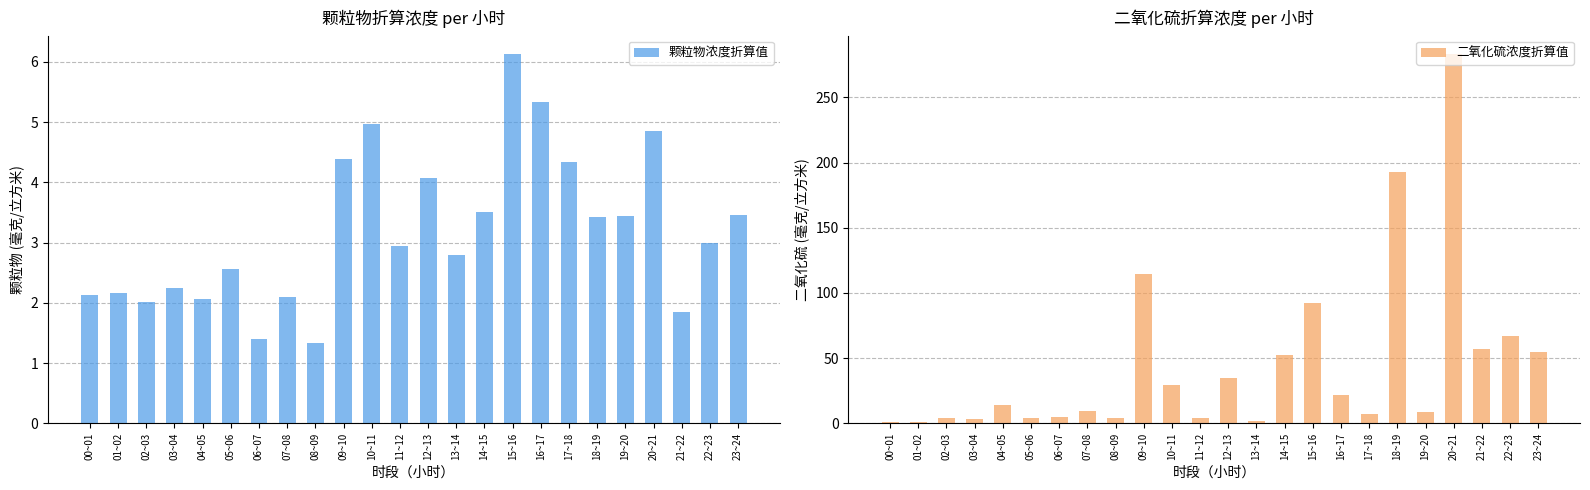

What is the label of the 6th bar from the right?

18~19